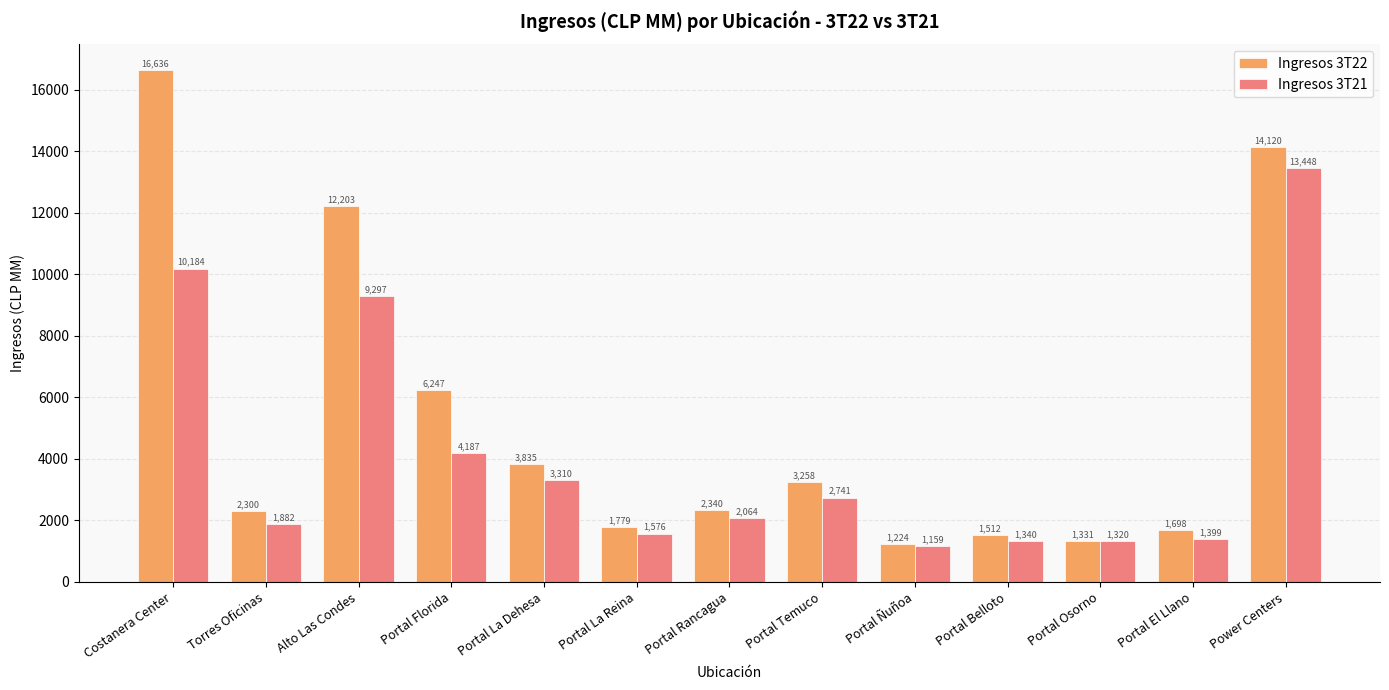

List the series in order of their overall mean, highest first.

Ingresos 3T22, Ingresos 3T21